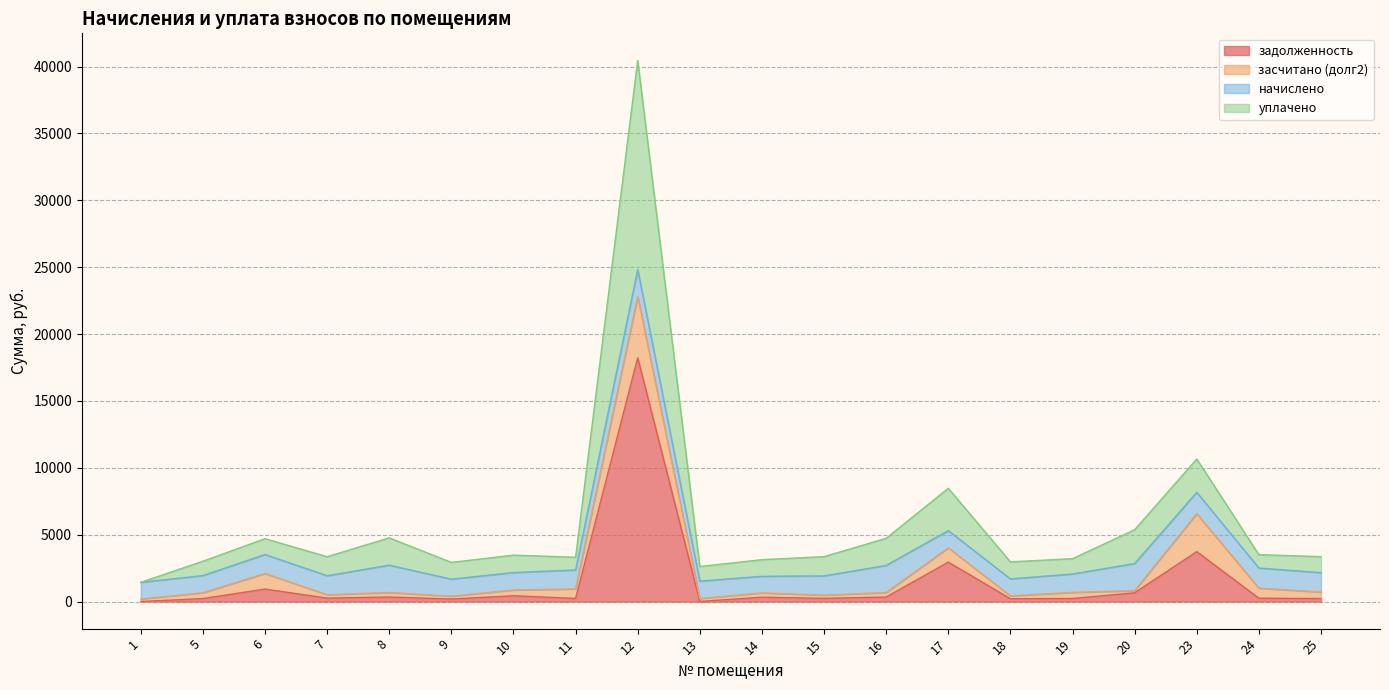

Is it true that задолженность equals 329.1 at 18?

False